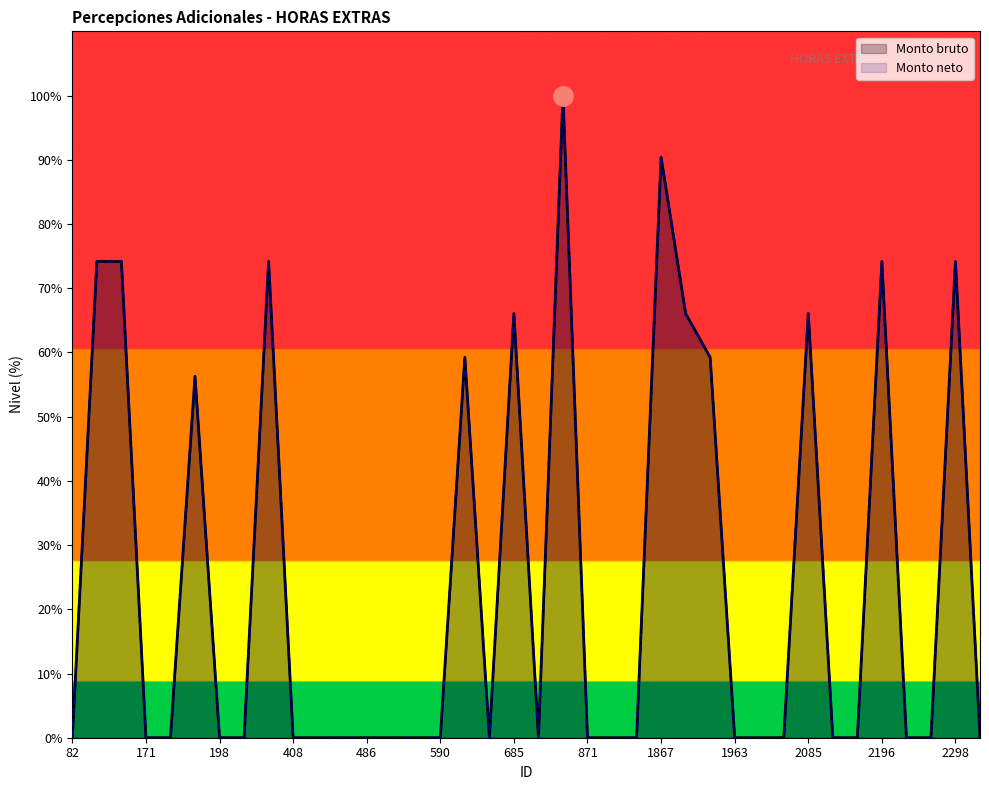

At 742, list the series in order from largest to smallest.

Monto bruto, Monto neto